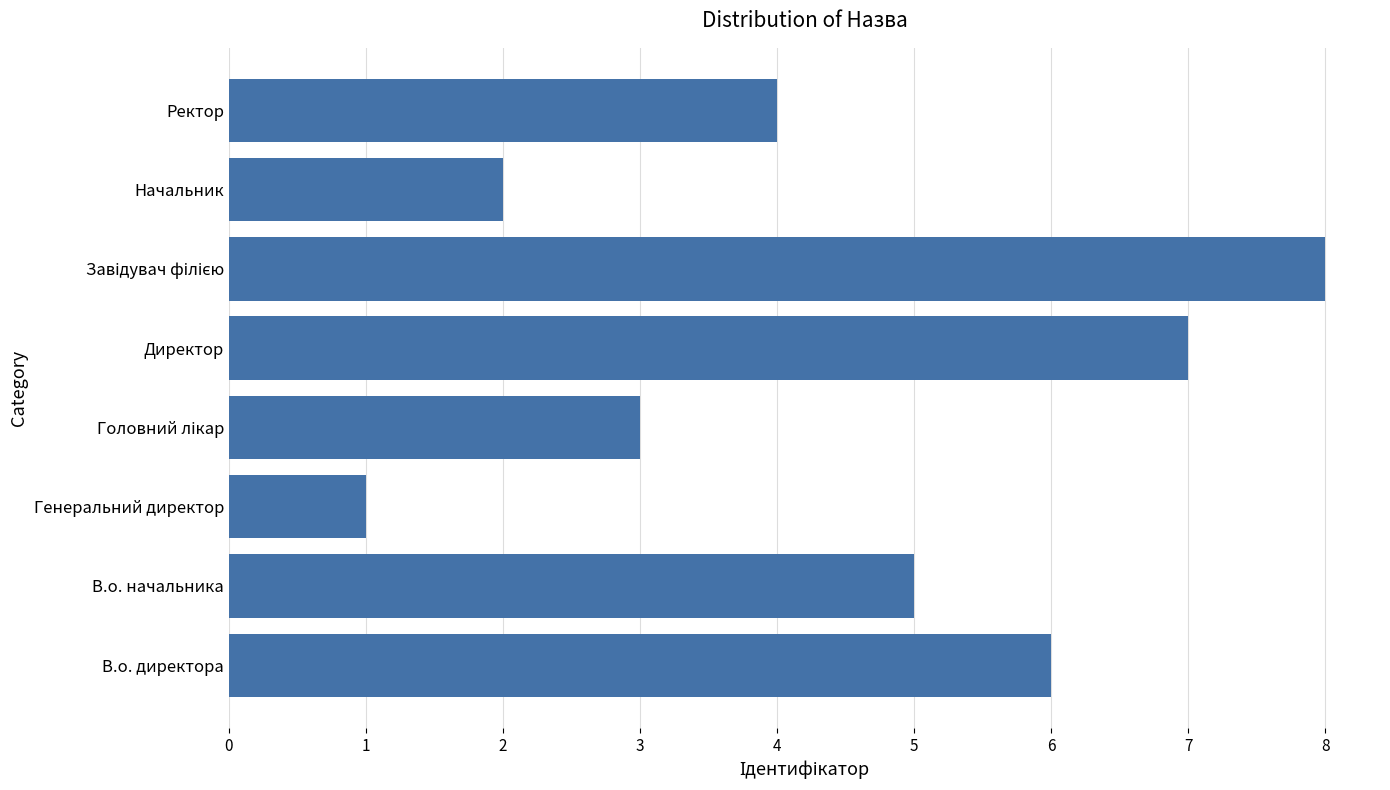

Reading top to bottom, extract all data points from this chart.

4	2	8	7	3	1	5	6